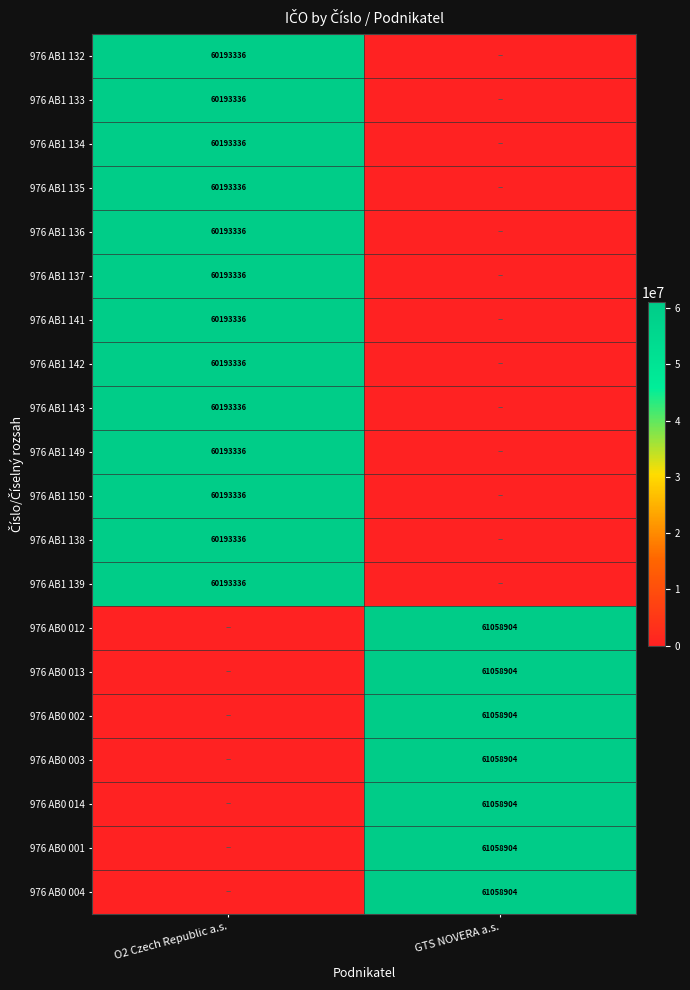

Is the value of 976 AB1 150 at O2 Czech Republic a.s. greater than the value of 976 AB0 013 at GTS NOVERA a.s.?

No